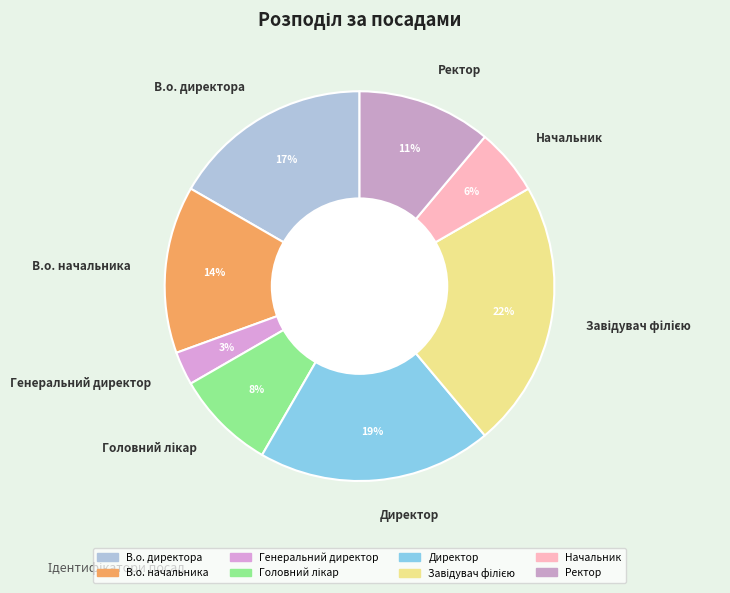

Does any single category account for the majority?

No